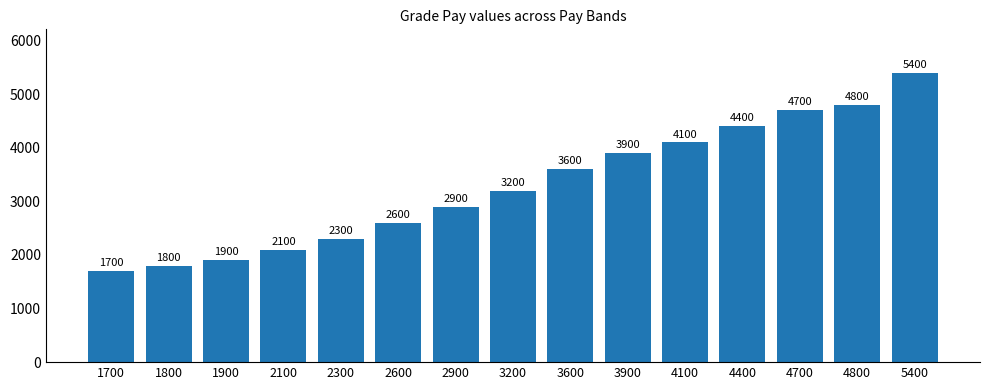

List the labels in order of value, smallest first.

1700, 1800, 1900, 2100, 2300, 2600, 2900, 3200, 3600, 3900, 4100, 4400, 4700, 4800, 5400